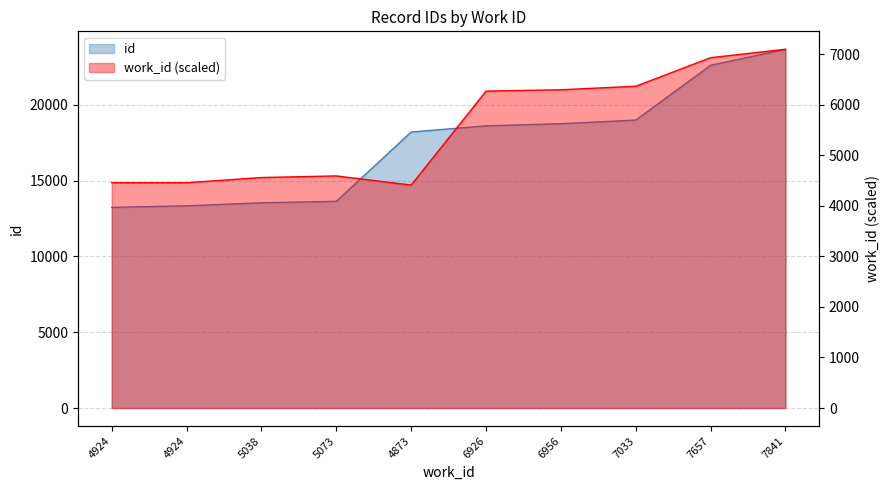

What is the change in value from 7657 to 7841?

+1057